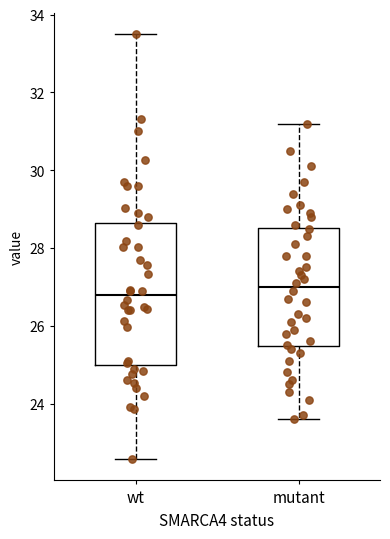

Where does the lower whisker of the box for mutant end on the y-axis? The values are not printed on the chart, so give them approximately, as read against the axis.

23.6